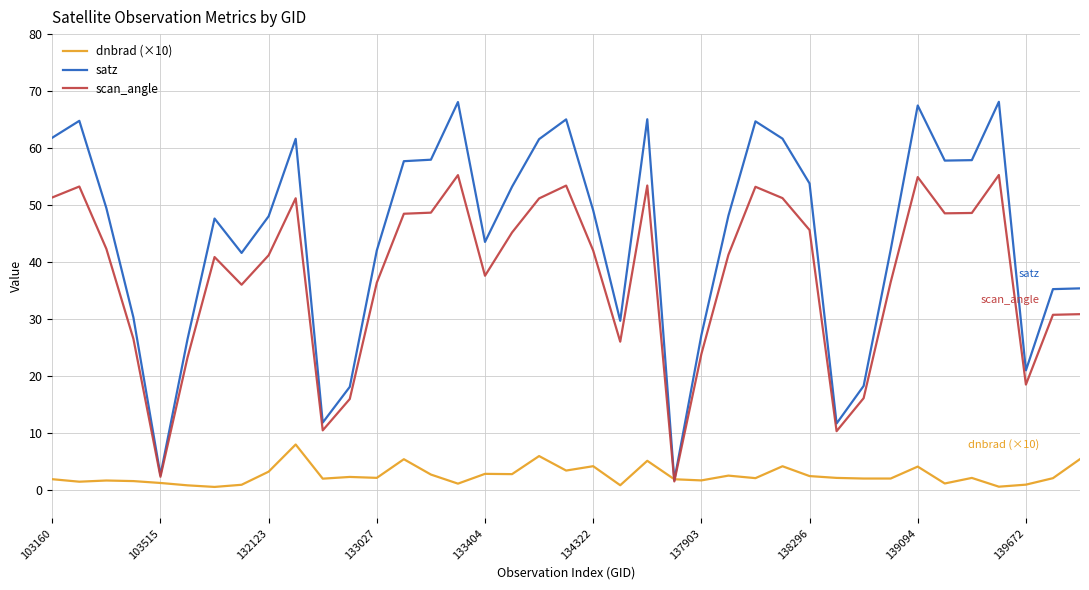

Does the chart have visible grid lines?

Yes